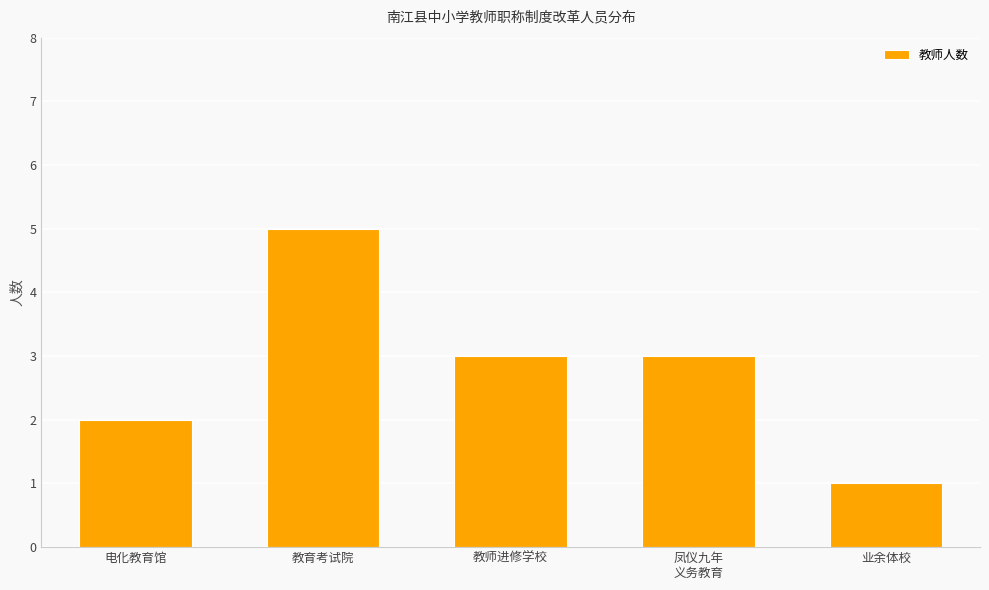

Count the values in the range 2 to 3.

3